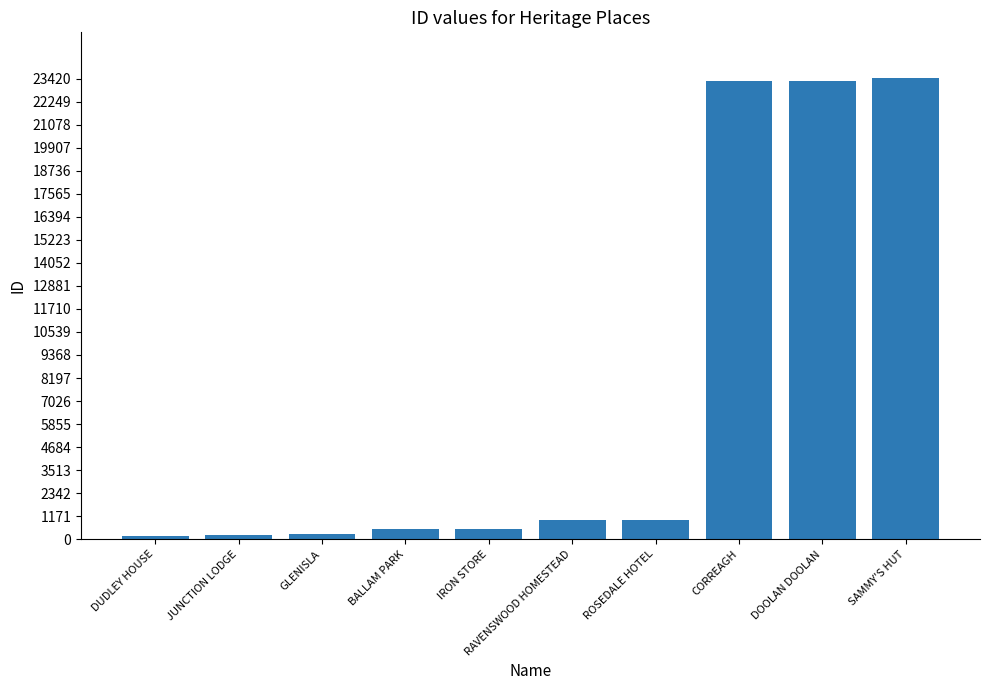

The chart shows a value of 146 at DUDLEY HOUSE. True or false?

True